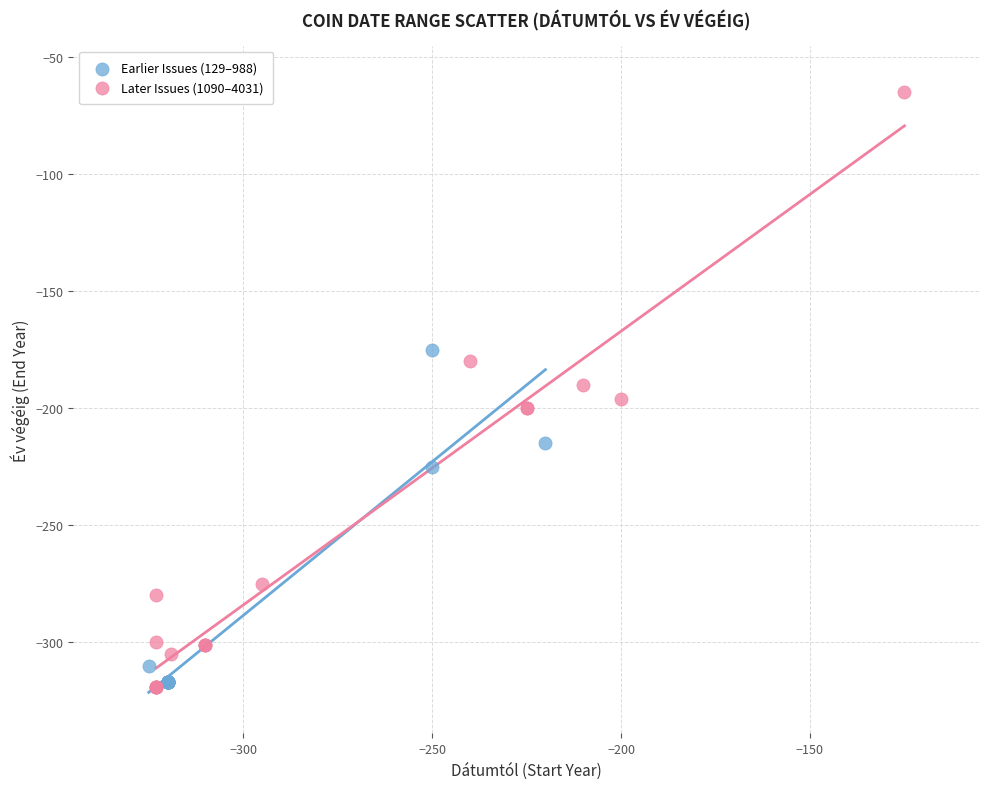

Which series has the largest Y range (max minus min)?

Later Issues (1090–4031)